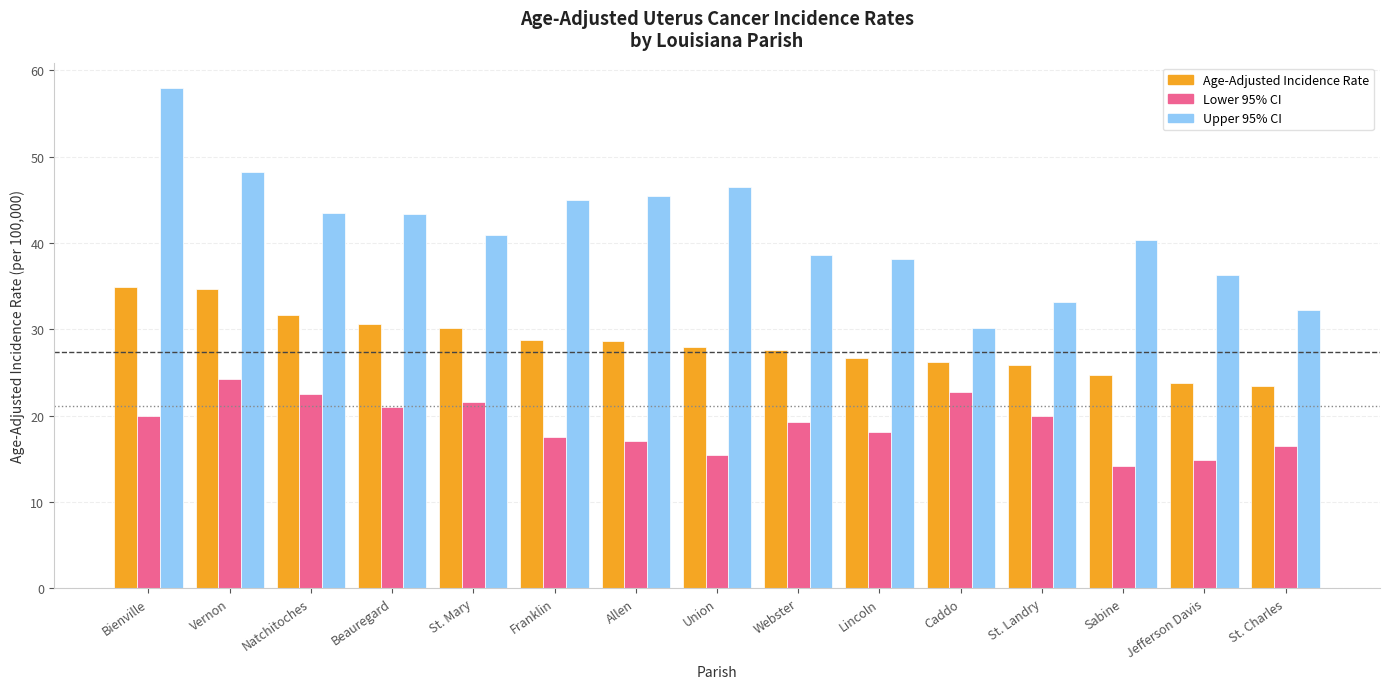

Which series has the largest total across all categories?

Upper 95% CI